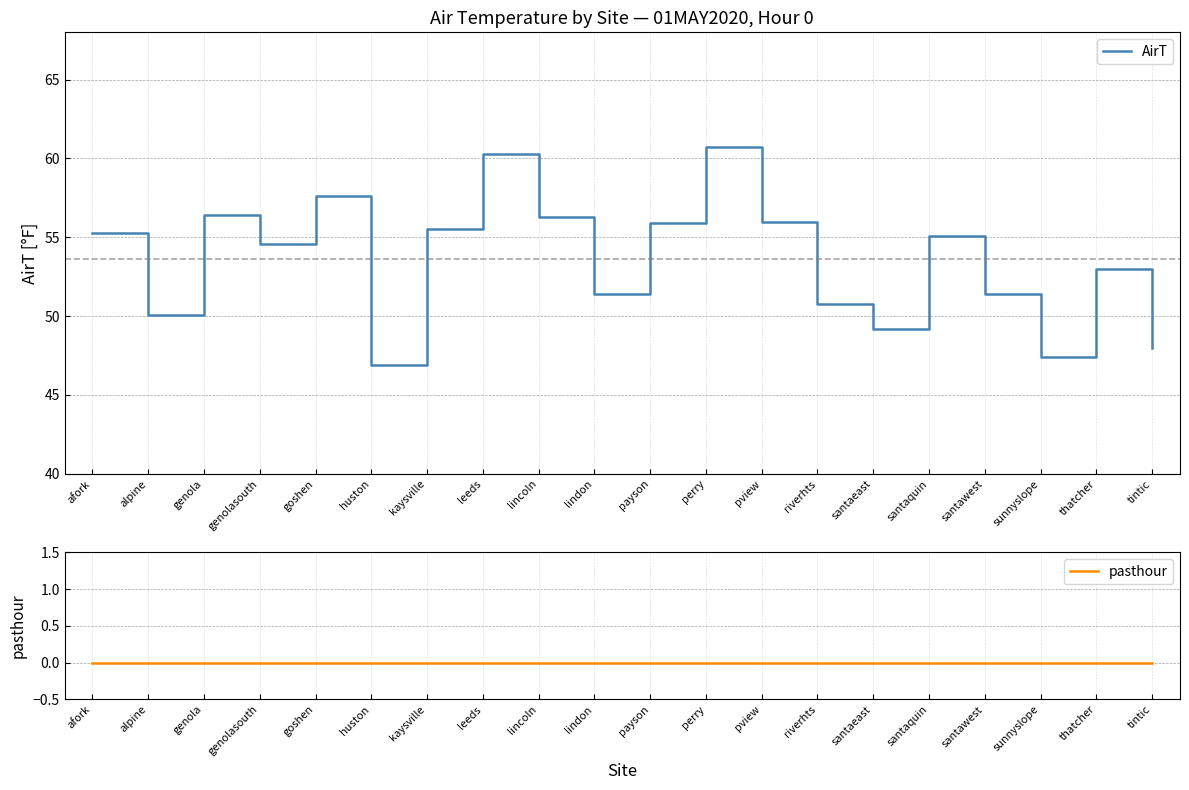

True or false: pasthour has more than 0 points higher than both neighbors.

False